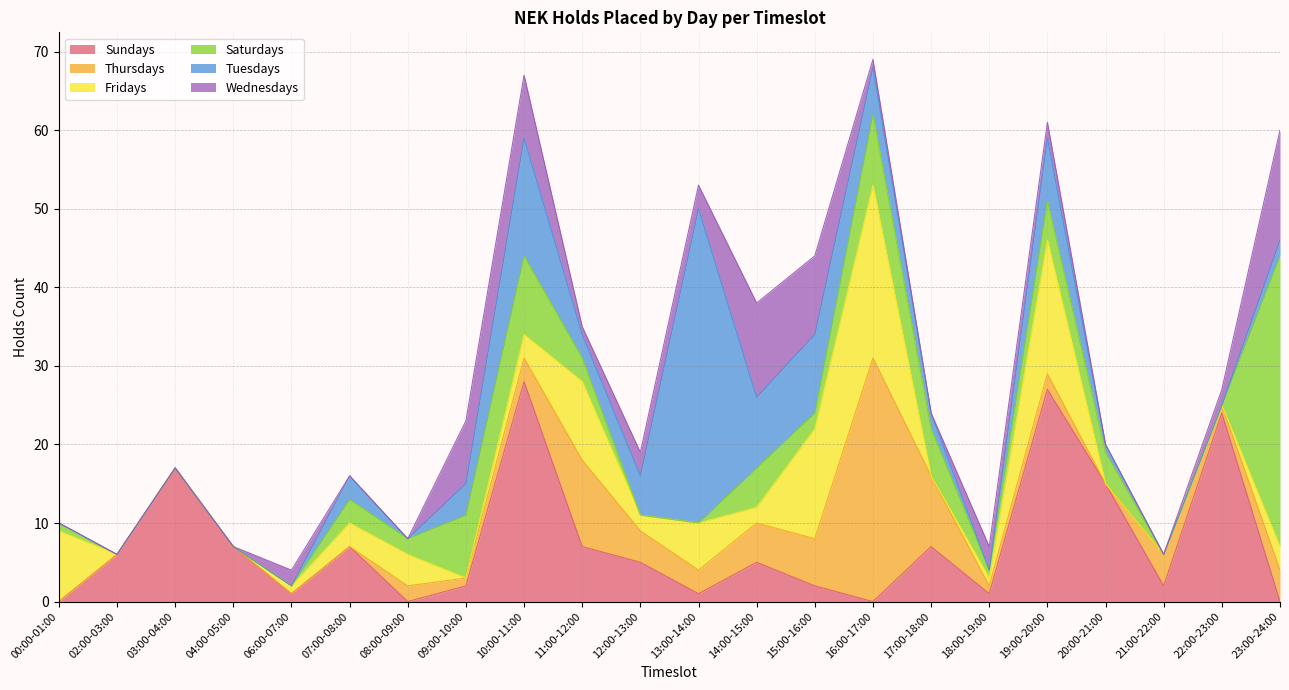

Which has a higher value, 17:00-18:00 or 18:00-19:00?

17:00-18:00